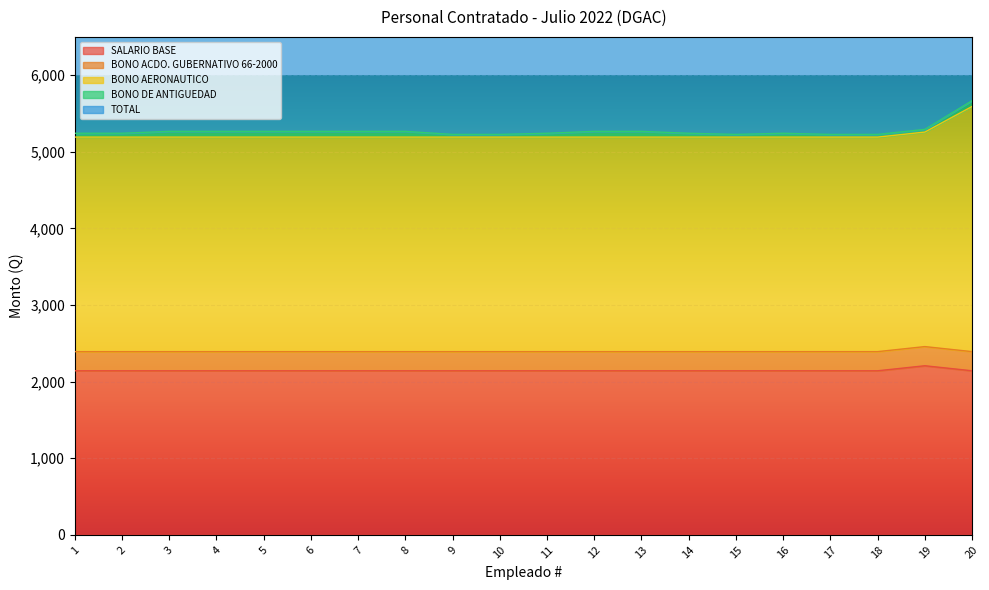

True or false: TOTAL and BONO AERONAUTICO intersect in this chart.

False